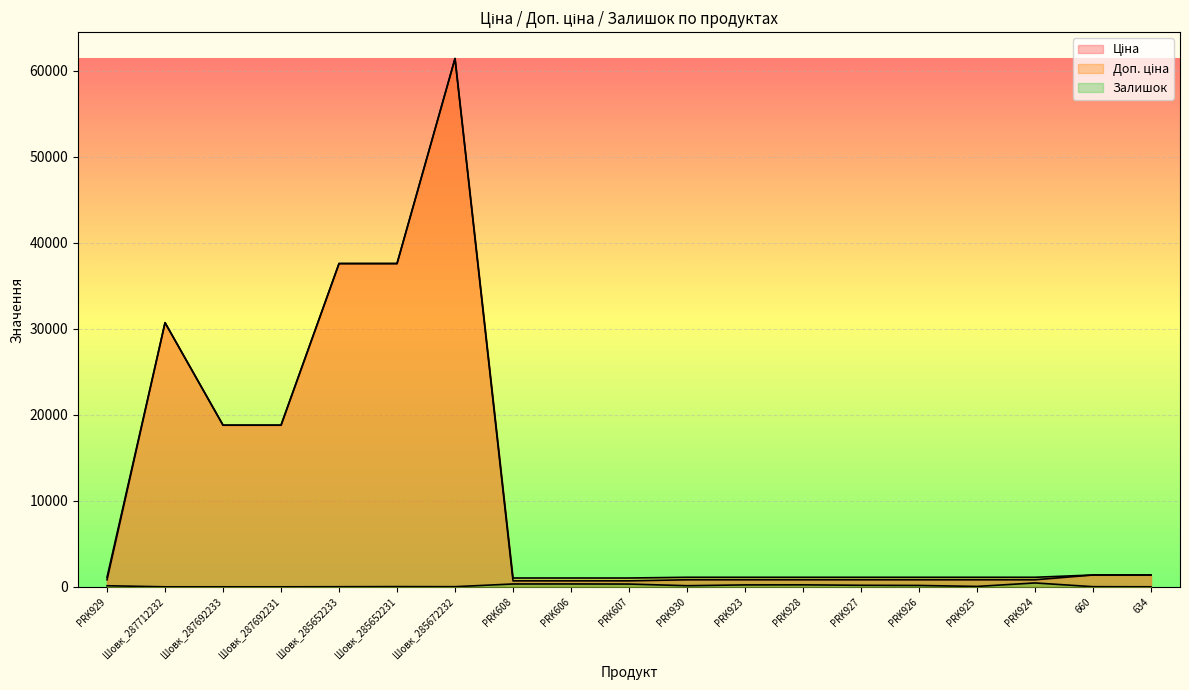

What position from the left is Шовк_285652233?

5